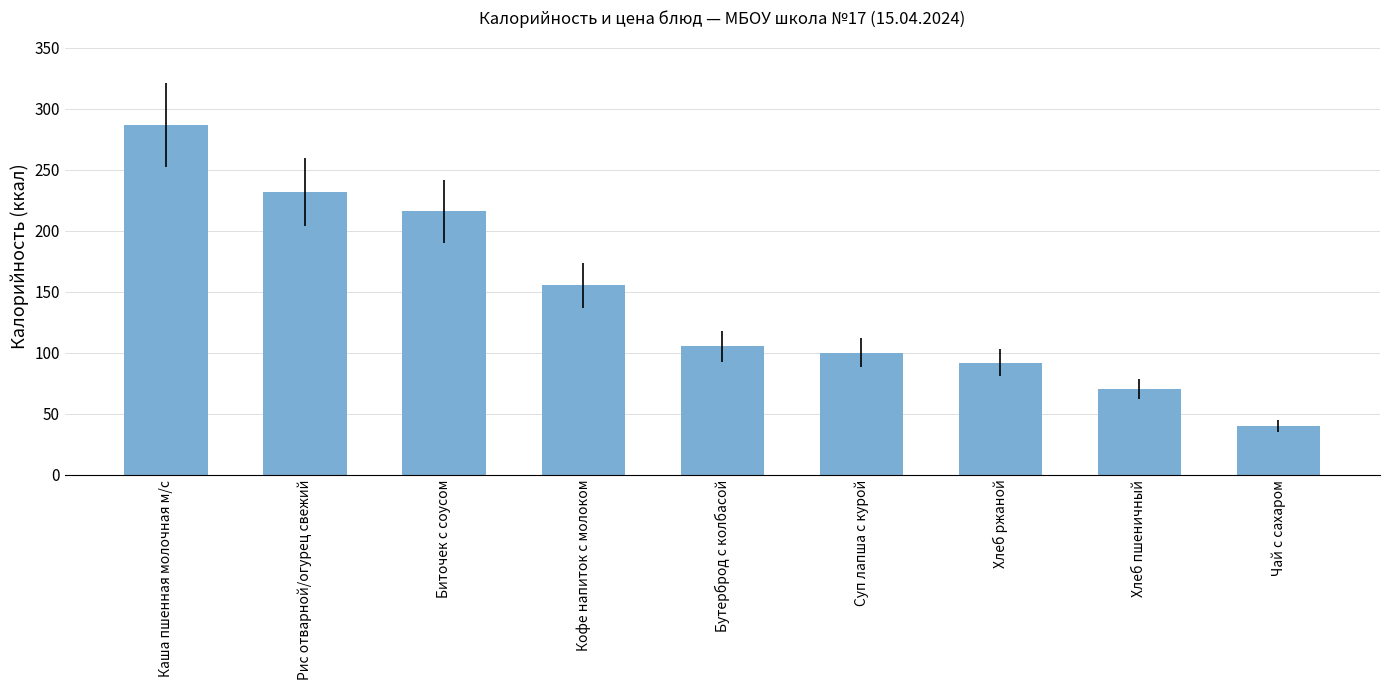

What is the difference between the maximum and minimum values?

246.7